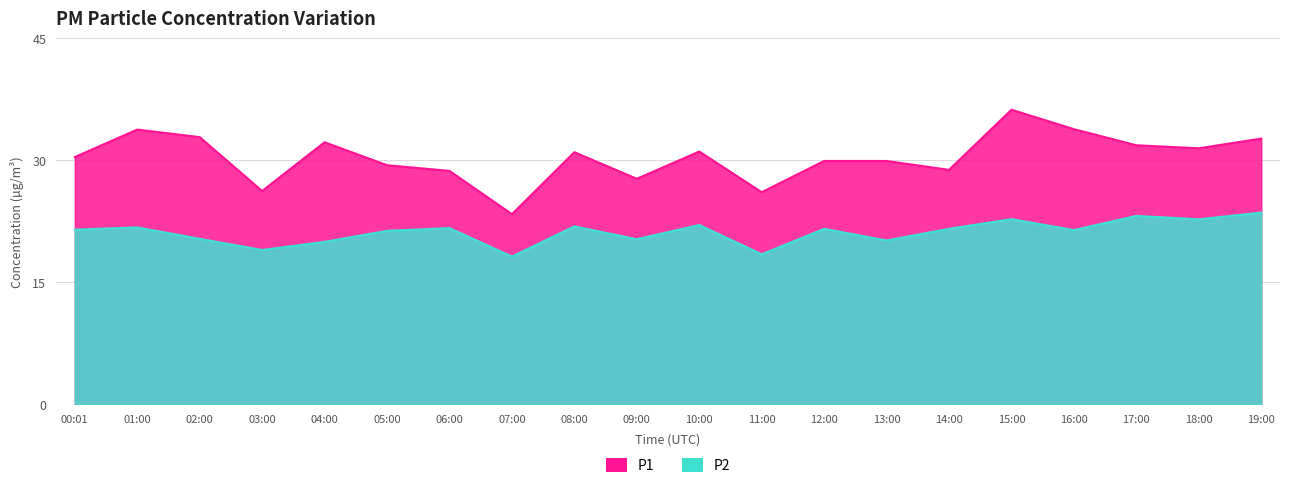

Is it true that P2 equals 22.8 at 15:00?

True